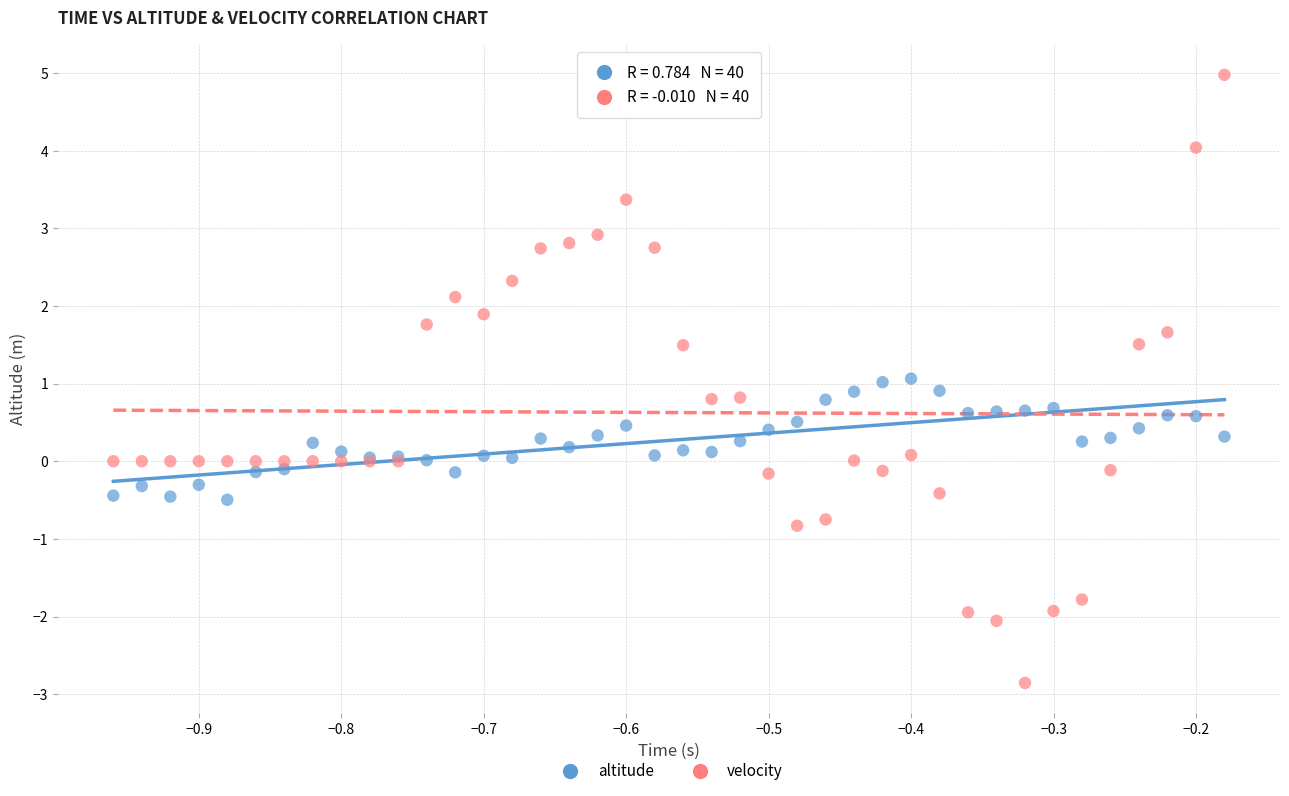

What are all the series names shown in the legend?

altitude, velocity